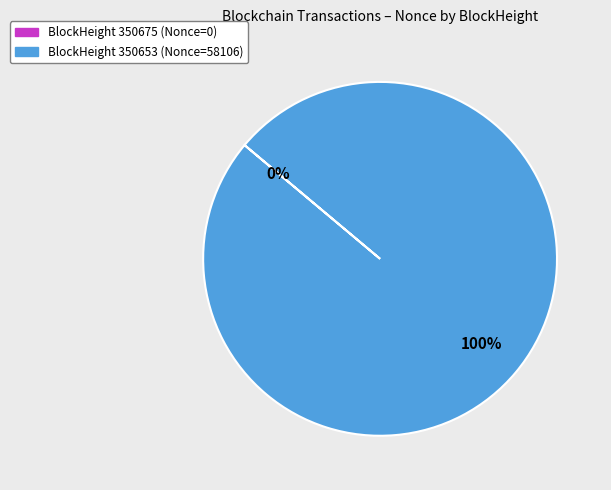

True or false: 350675 accounts for 8% of the total.

False